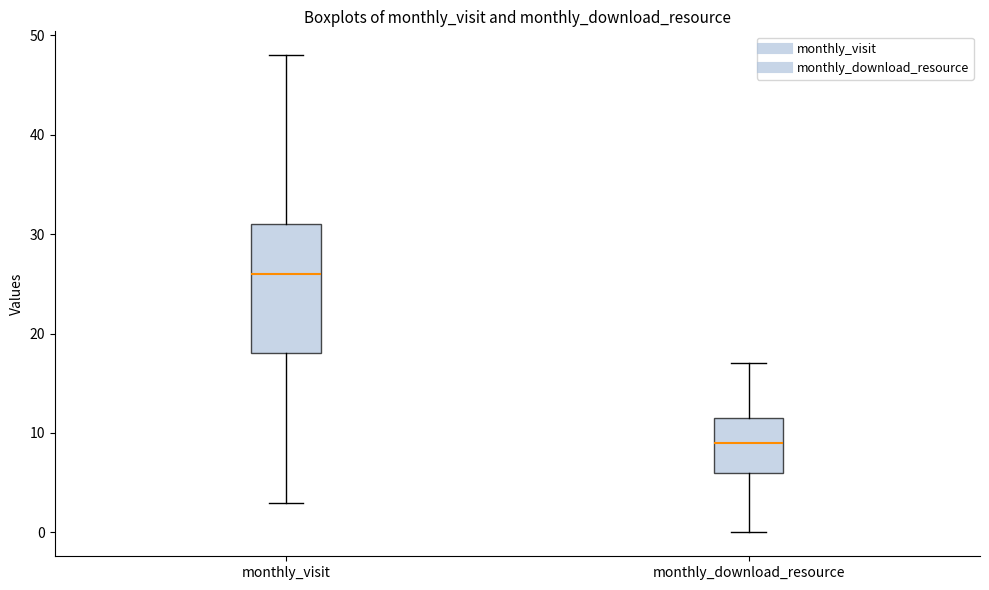

Which box is the tallest, from its lower edge to its upper edge?

monthly_visit